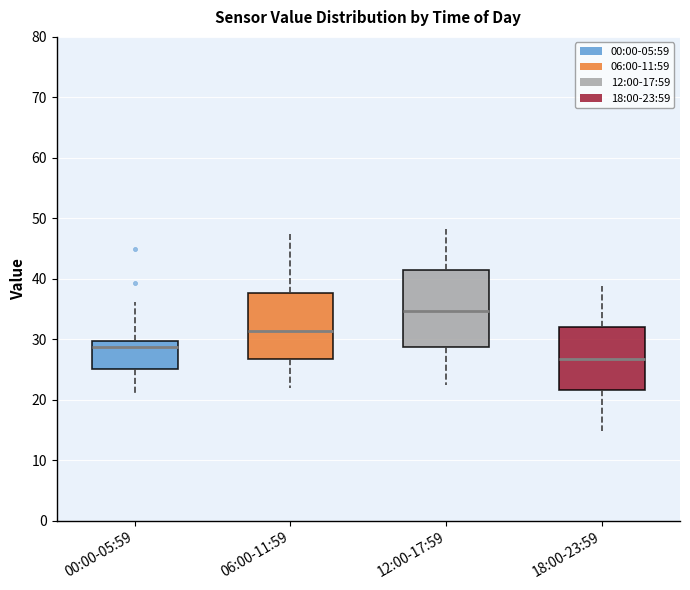

Where does the median line of the box for 18:00-23:59 sit on the y-axis? The values are not printed on the chart, so give them approximately, as read against the axis.

27